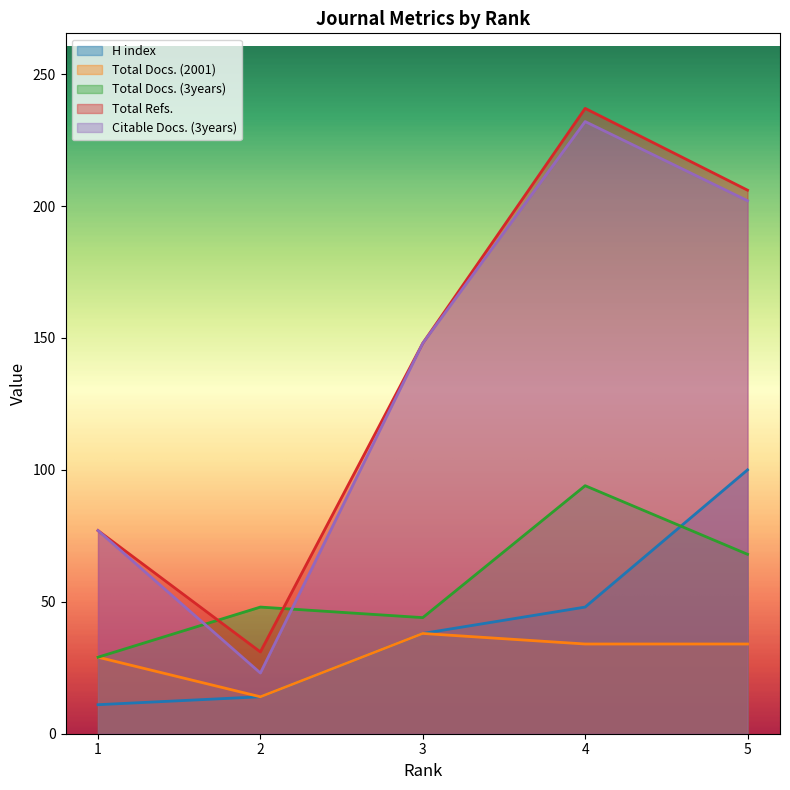

At which label does Citable Docs. (3years) first exceed 148?

4